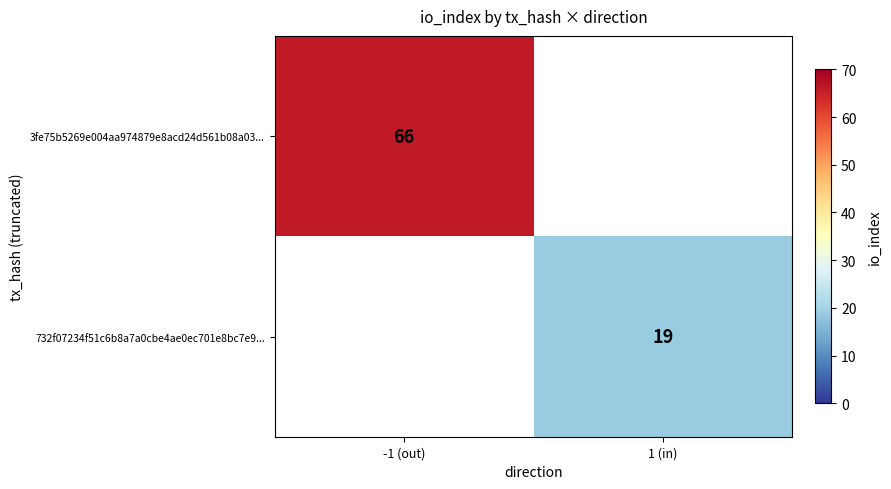

The value of 3fe75b5269e004aa974879e8acd24d561b08a03... at -1 (out) is 66. True or false?

True